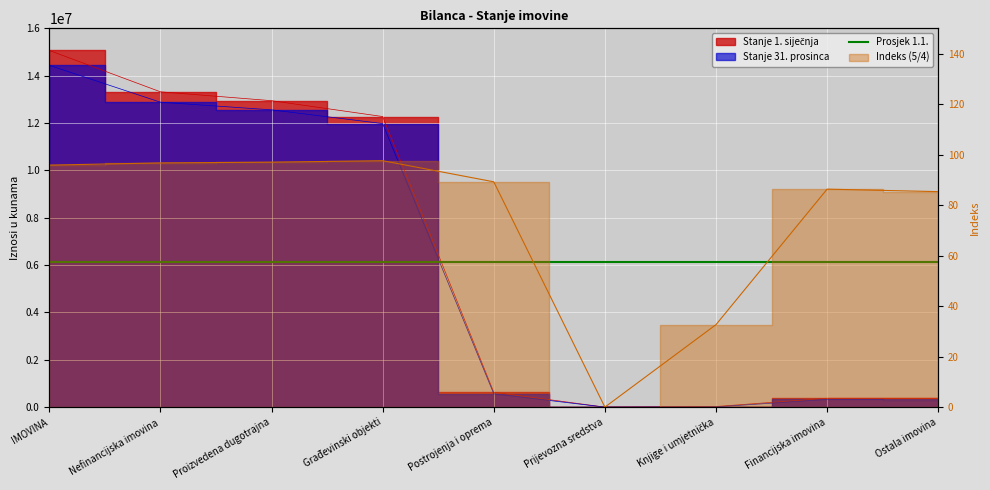

How many positive values does the Stanje 1. siječnja series have?

8